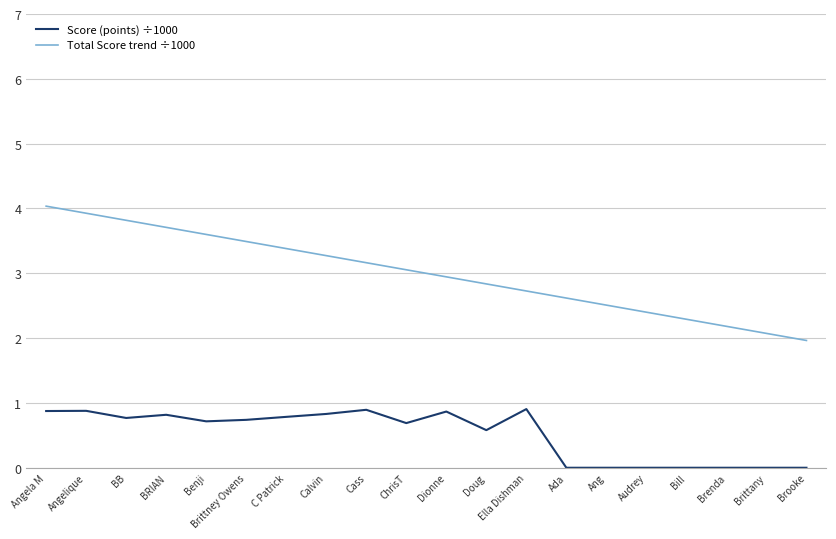

Is the value of Total Score trend ÷1000 at Brittany greater than the value of Score (points) ÷1000 at C Patrick?

Yes